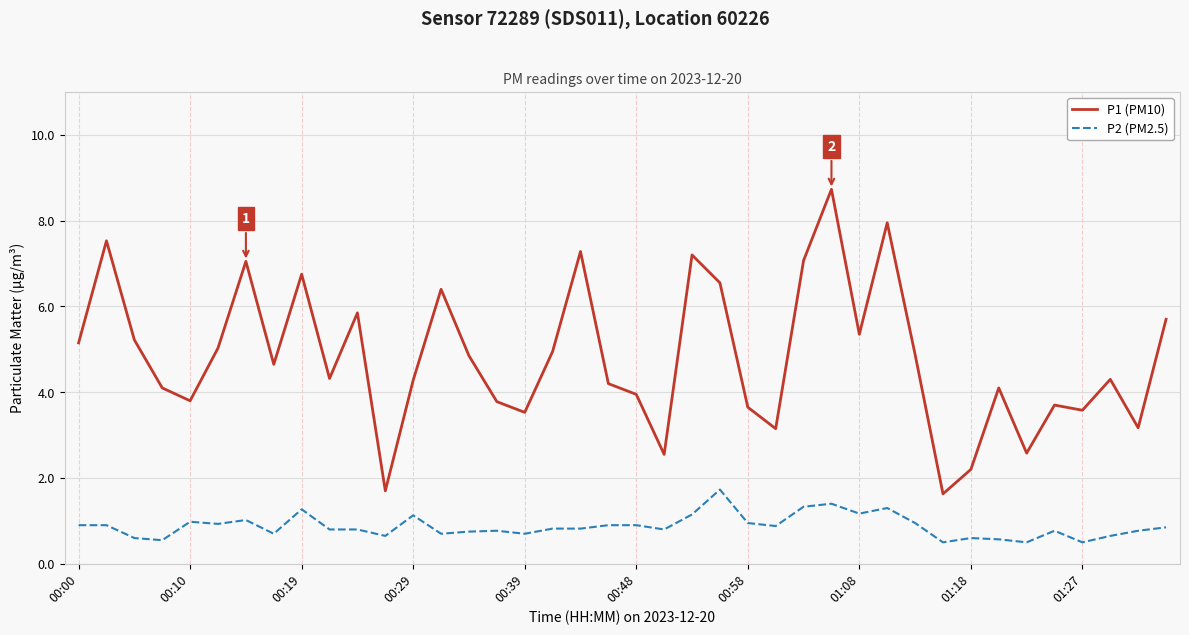

Which series has the largest total across all categories?

P1 (PM10)